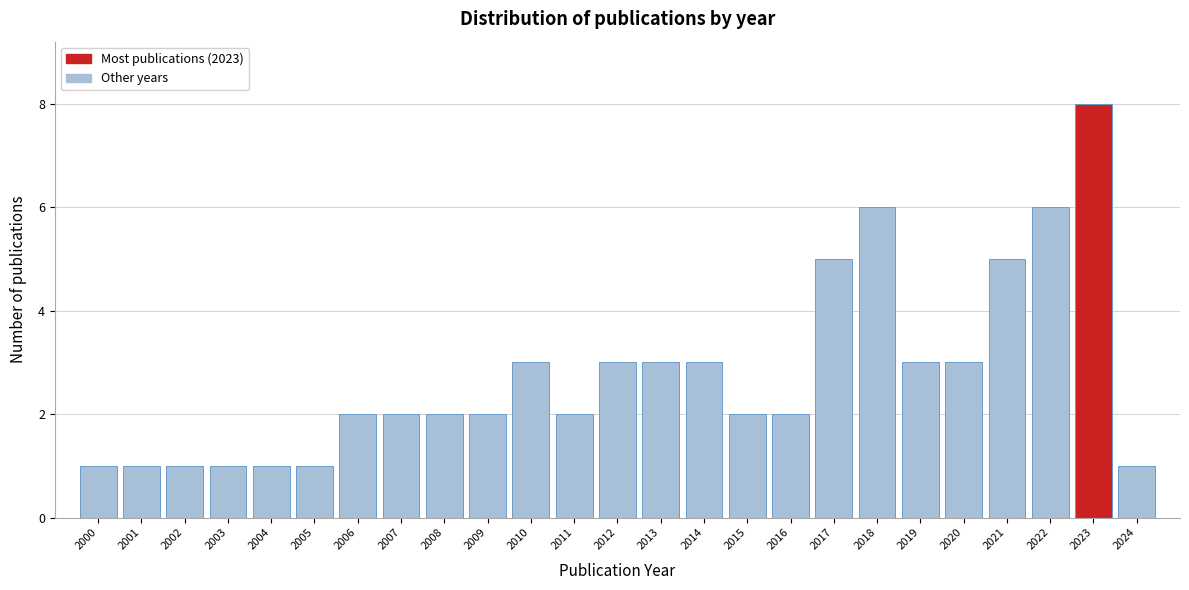

Reading left to right, list every bar in this chart as the range it spans on the x-axis followed by its height. The values are not printed on the chart, so give them approximately, as read against the axis.

1999.5 to 2000.5: 1
2000.5 to 2001.5: 1
2001.5 to 2002.5: 1
2002.5 to 2003.5: 1
2003.5 to 2004.5: 1
2004.5 to 2005.5: 1
2005.5 to 2006.5: 2
2006.5 to 2007.5: 2
2007.5 to 2008.5: 2
2008.5 to 2009.5: 2
2009.5 to 2010.5: 3
2010.5 to 2011.5: 2
2011.5 to 2012.5: 3
2012.5 to 2013.5: 3
2013.5 to 2014.5: 3
2014.5 to 2015.5: 2
2015.5 to 2016.5: 2
2016.5 to 2017.5: 5
2017.5 to 2018.5: 6
2018.5 to 2019.5: 3
2019.5 to 2020.5: 3
2020.5 to 2021.5: 5
2021.5 to 2022.5: 6
2022.5 to 2023.5: 8
2023.5 to 2024.5: 1